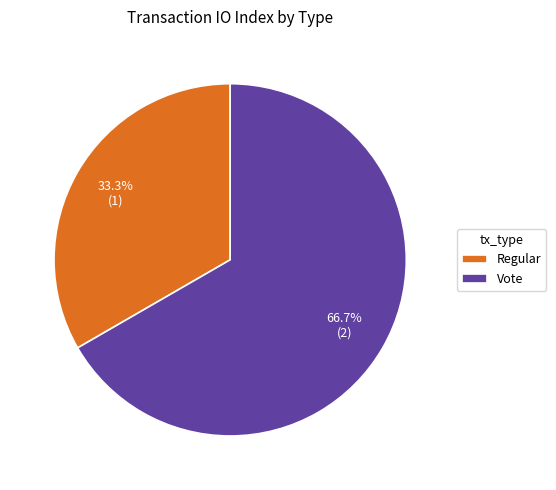

Between Regular and Vote, which is larger?

Vote